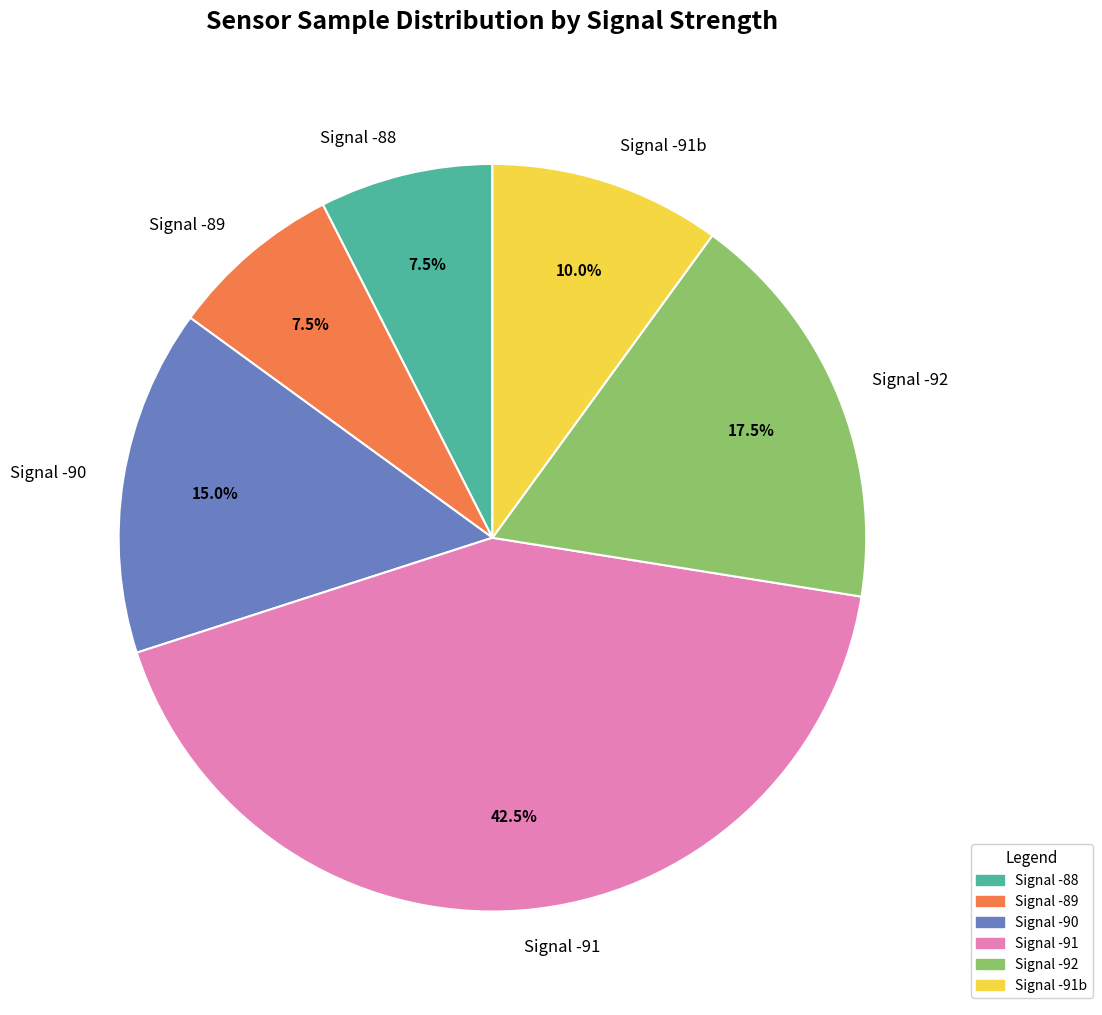

Which has a higher value, Signal -88 or Signal -91?

Signal -91